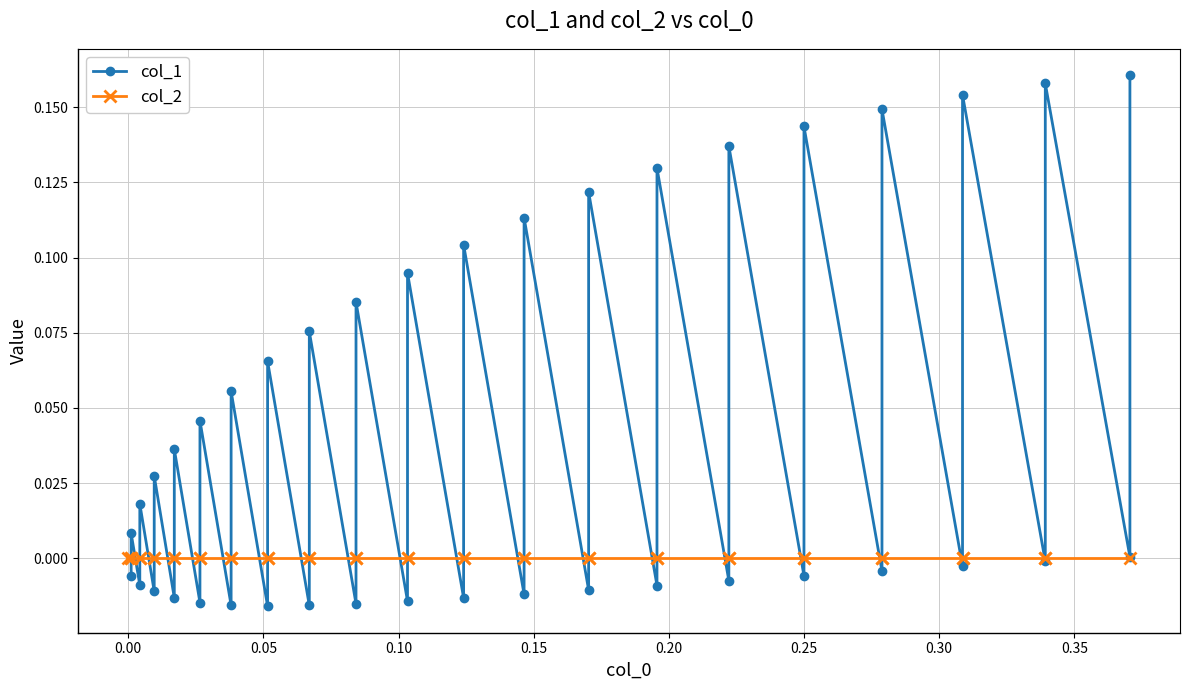

List the series in order of their peak value, highest first.

col_1, col_2